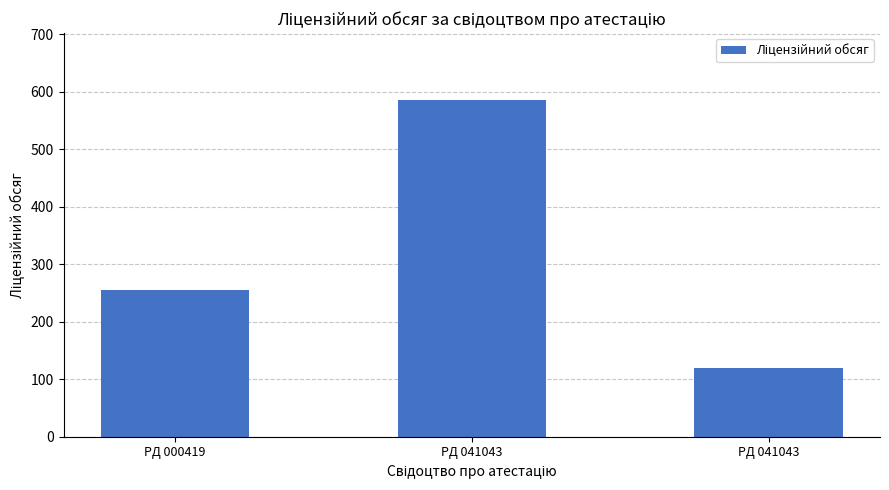

How many data points does each series have?

3